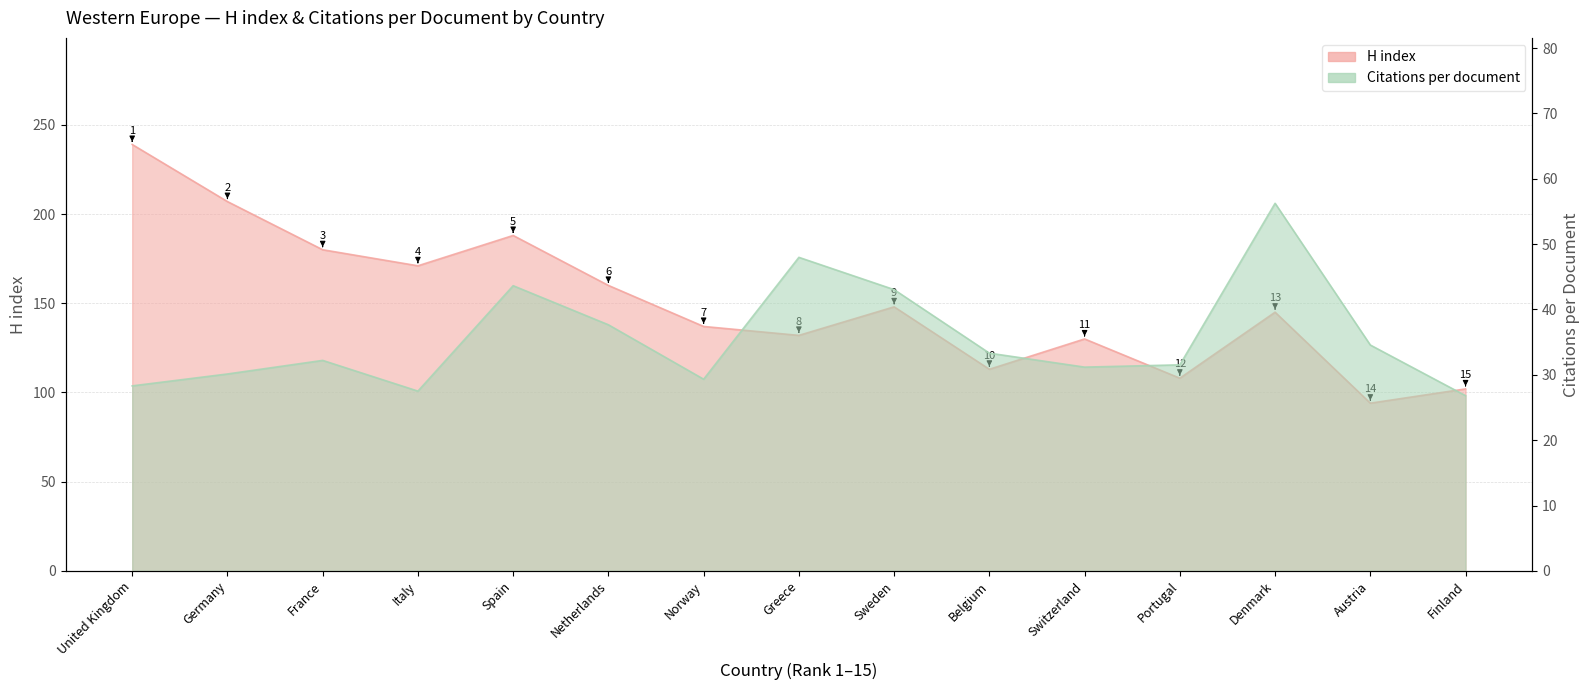

What is the difference between the highest and lowest values at Sweden?

105.0